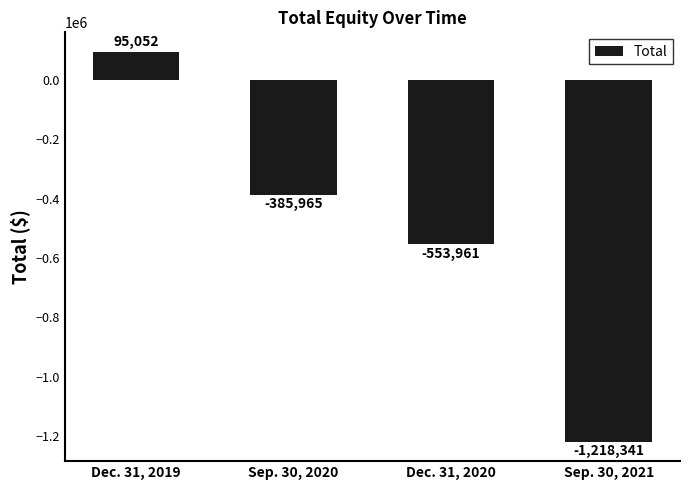

What value does the data have at Sep. 30, 2021, to the nearest 10?

-1218340